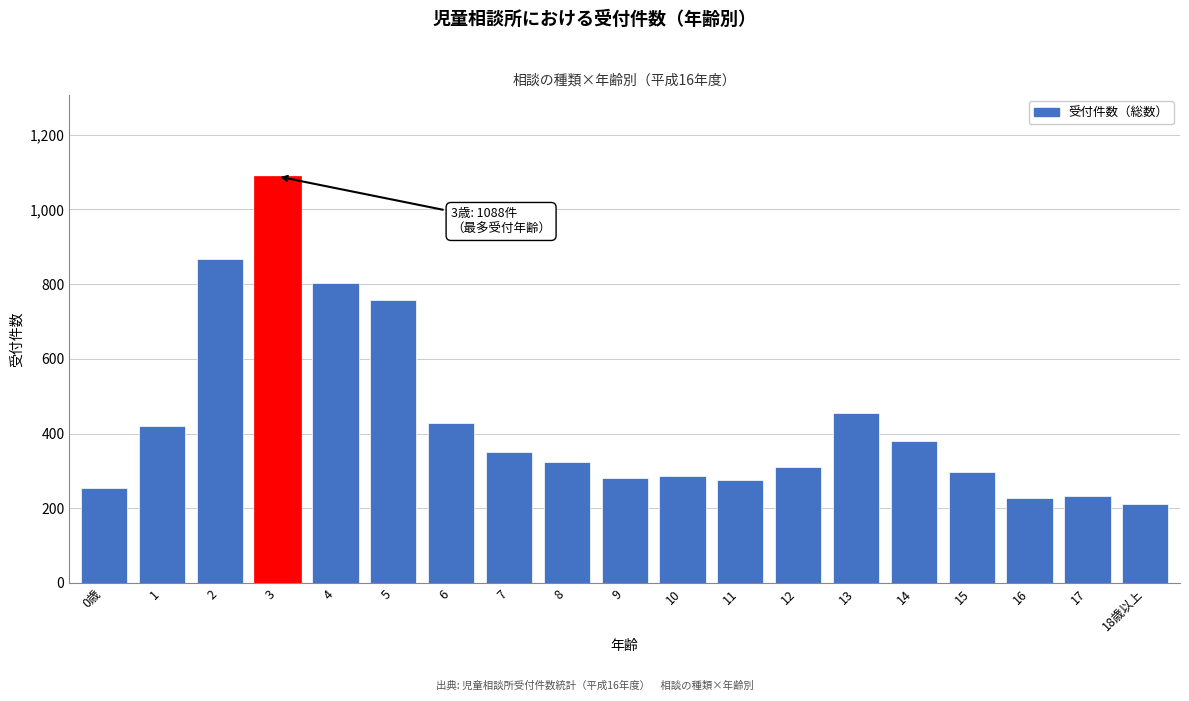

What is the maximum value shown in the chart?

1088